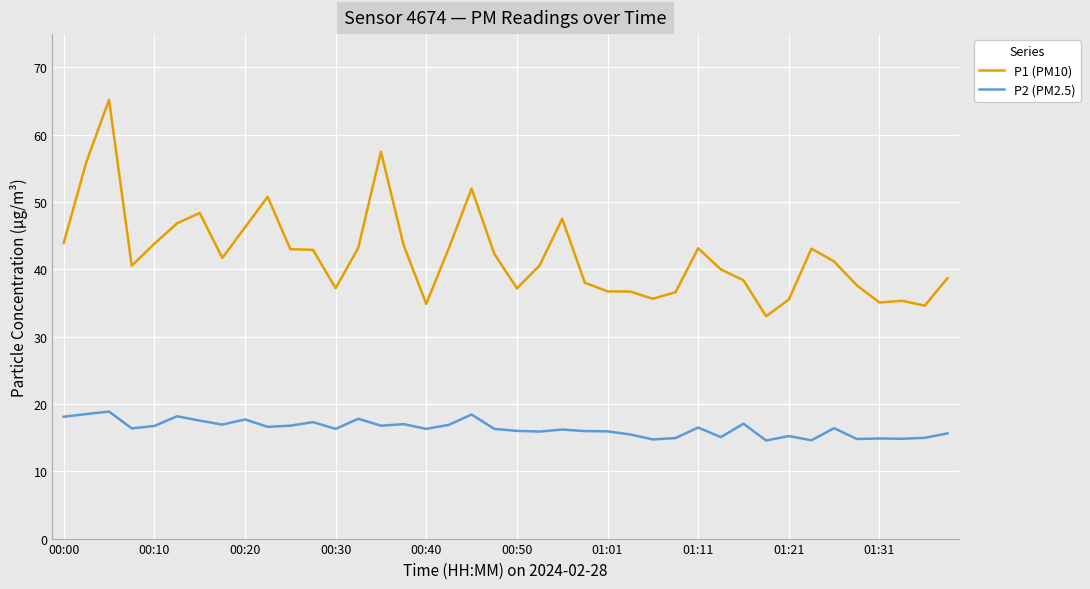

True or false: P2 (PM2.5) has more than 2 points higher than both neighbors.

True